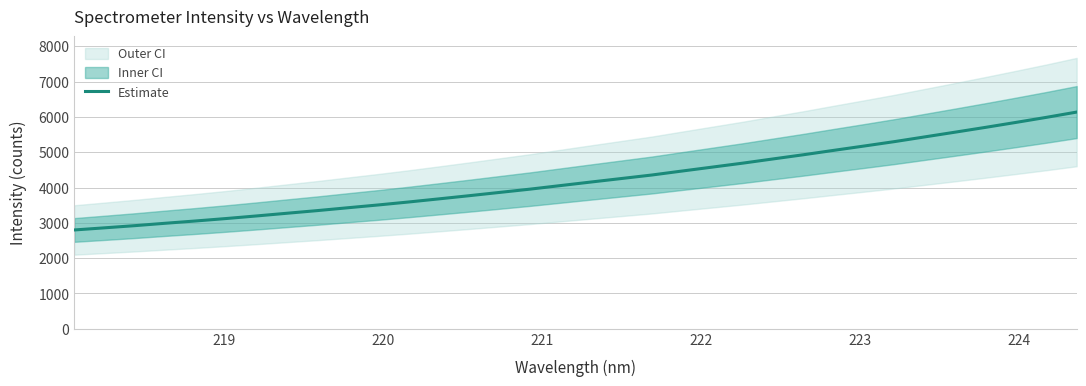

Reading left to right, what are all the values shown in this chart?

2798.5	2859.2	2921.2	2988.7	3053.7	3122.6	3195.9	3272.0	3347.1	3427.5	3506.8	3590.8	3679.4	3769.6	3862.3	3955.1	4055.7	4155.8	4254.9	4354.0	4467.3	4578.9	4690.8	4810.3	4928.7	5053.2	5175.8	5300.7	5434.7	5568.5	5704.2	5844.2	5986.8	6136.4